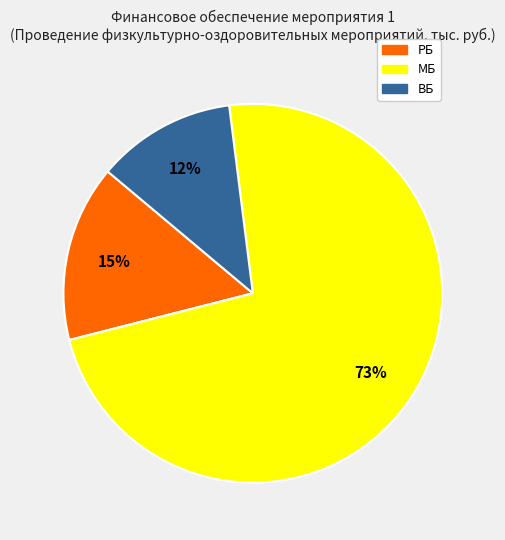

Is there any slice that represents more than half of the pie?

Yes